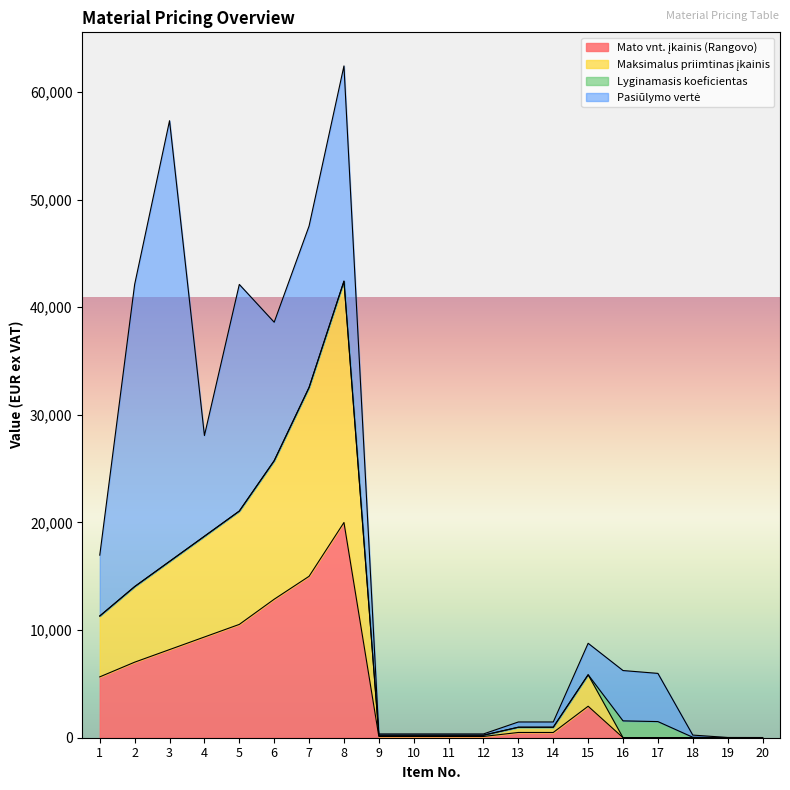

What is the lowest value of the Maksimalus priimtinas įkainis series?

6.3